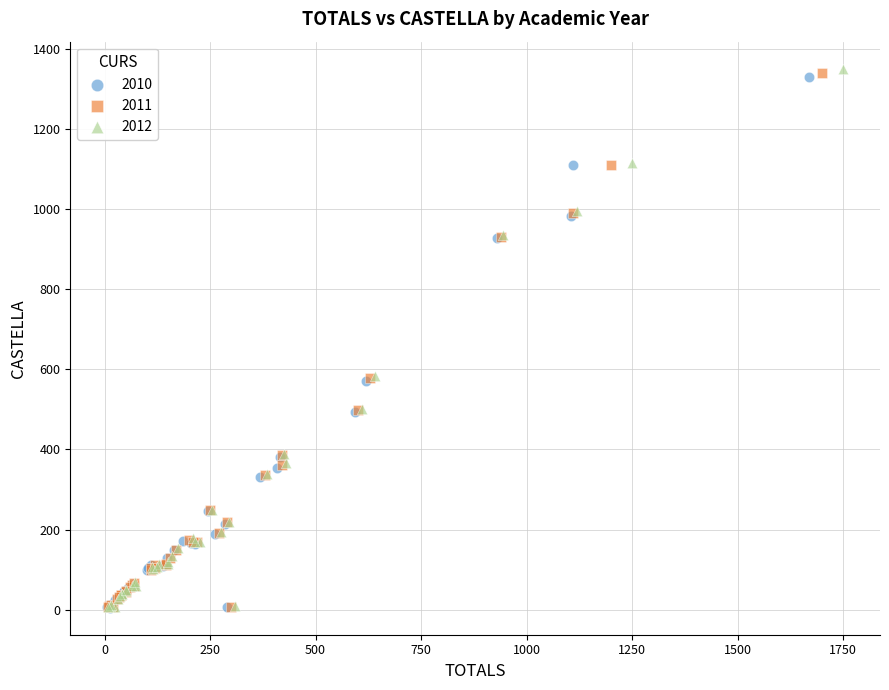

Which series has the largest Y range (max minus min)?

2012